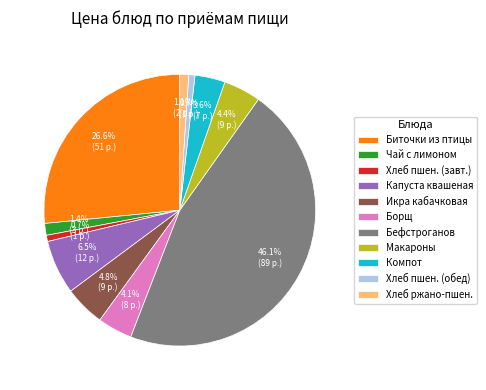

Which slice is the largest?

Бефстроганов